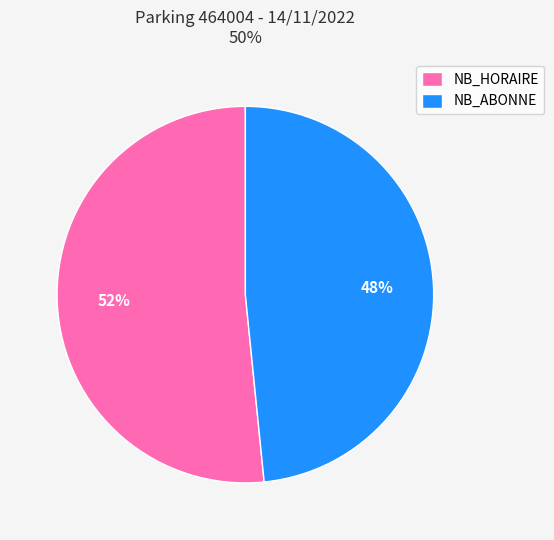

True or false: NB_HORAIRE accounts for 52% of the total.

True